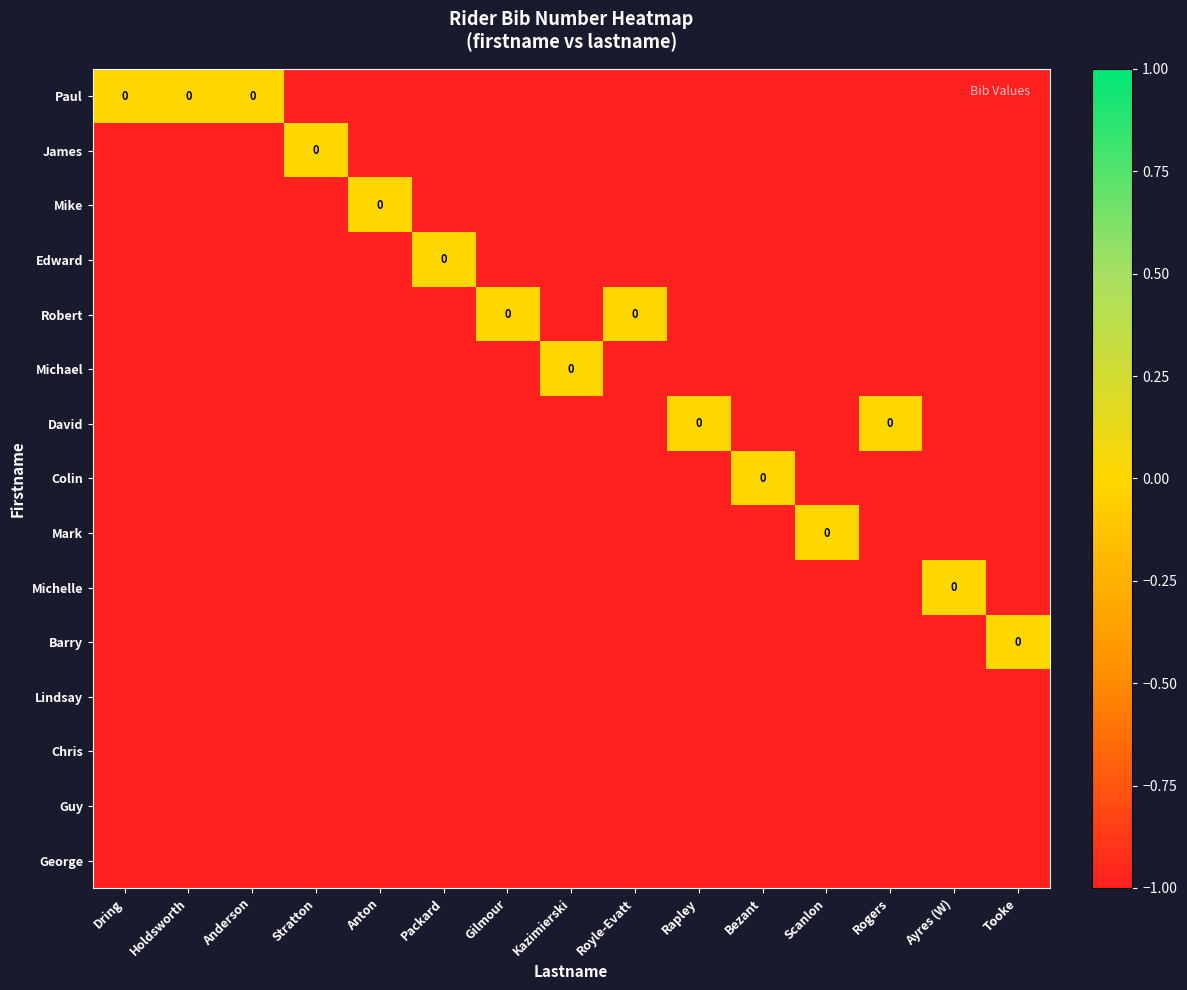

Is it true that Michelle equals -2 at Kazimierski?

False